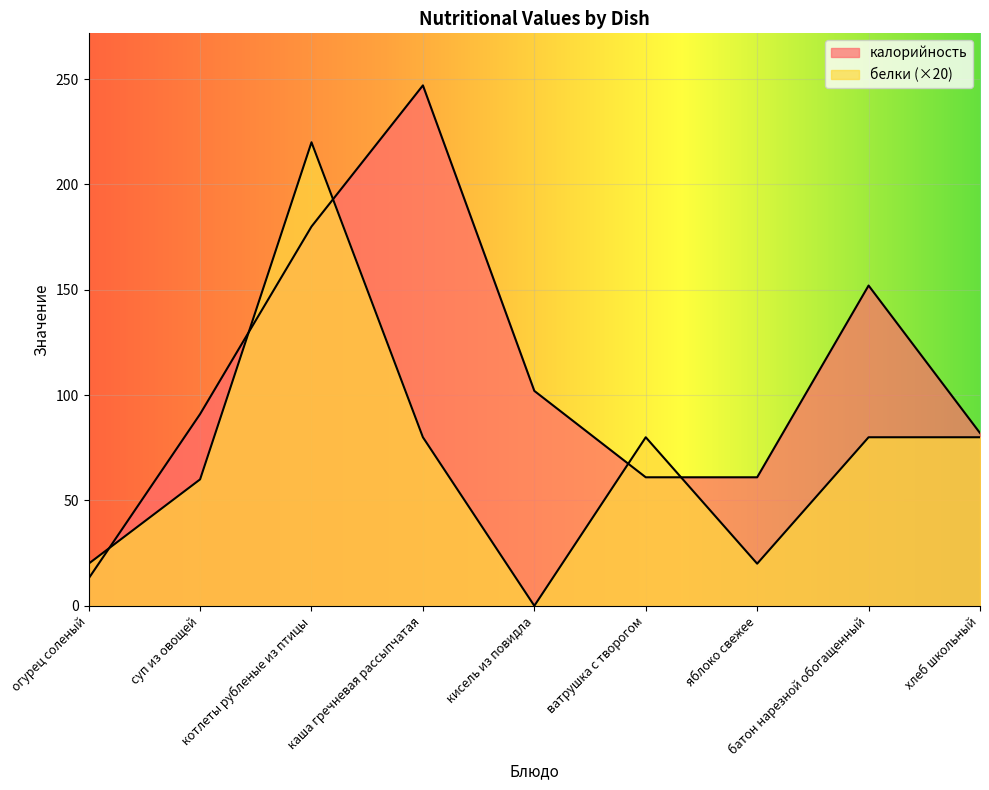

What is the value of the белки point at the 9th from the left?

80